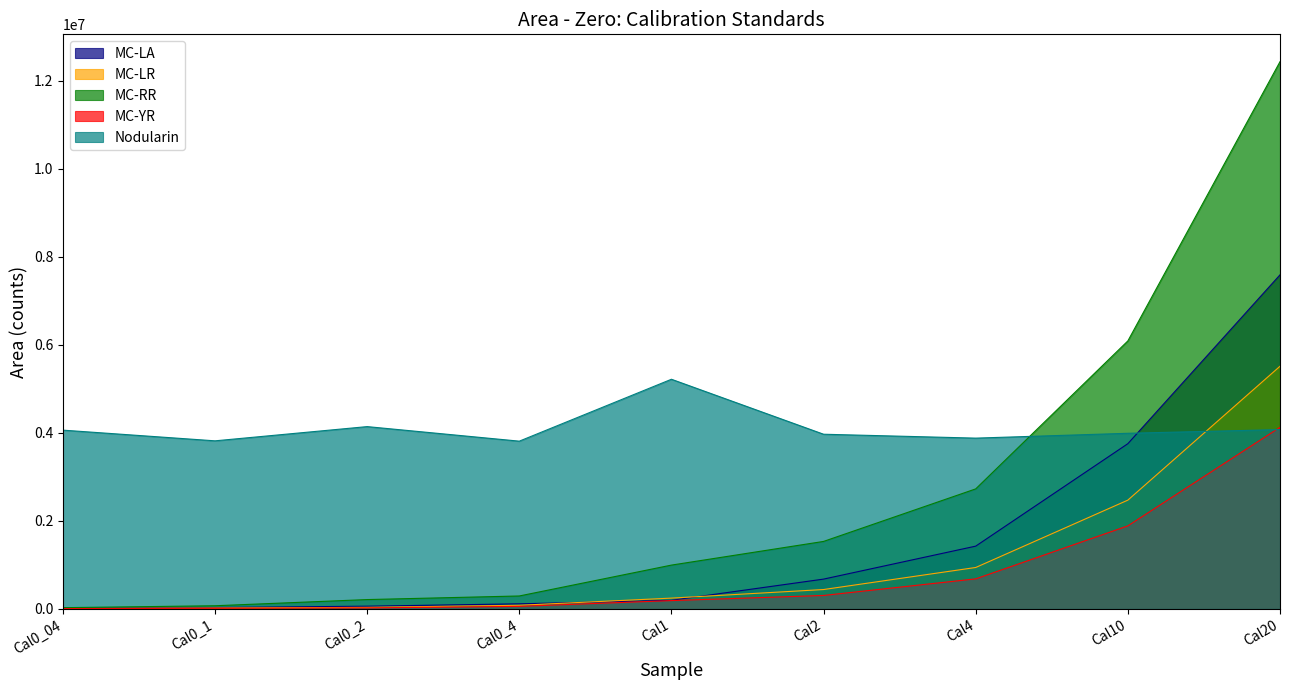

At which label does MC-YR first exceed 189130?

Cal2